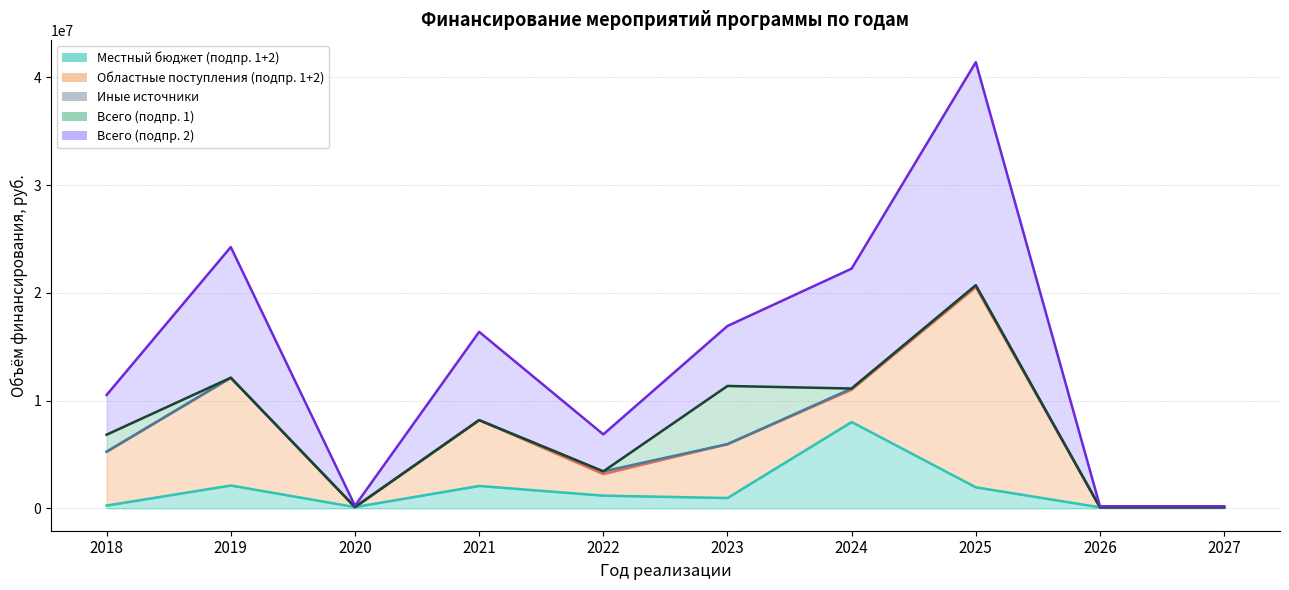

Reading right to left, extract all data points from this chart.

Местный бюджет (подпр. 1+2): 100000.0	100000.0	1960000.0	8016408.7	963330.8	1185440.0	2084714.9	123694.6	2126757.9	263940.4
Областные поступления (подпр. 1+2): 0.0	0.0	18568163.3	3000000.0	5000000.0	2000000.0	6107820.0	0.0	10000000.0	5000000.0
Иные источники: 0.0	0.0	174220.0	109000.0	0.0	249597.8	0.0	0.0	0.0	0.0
Всего (подпр. 1): 0.0	0.0	0.0	0.0	5400377.0	0.0	0.0	0.0	0.0	1578567.4
Всего (подпр. 2): 100000.0	100000.0	20702383.3	11125408.7	5563953.8	3435037.8	8192534.9	123694.6	12126757.9	3685011.4